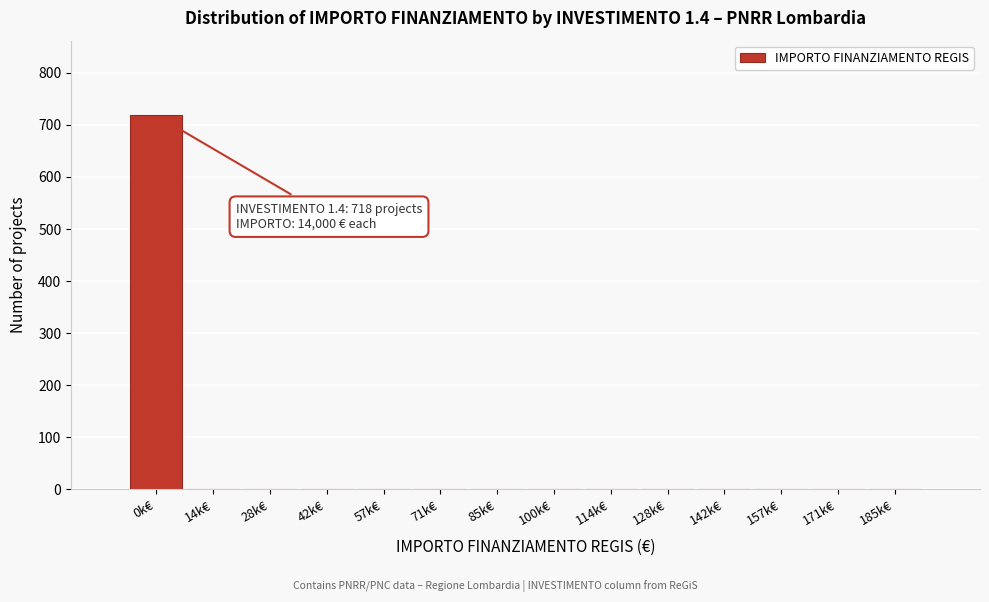

Reading right to left, what are all the values shown in this chart?

185k€=0	171k€=0	157k€=0	142k€=0	128k€=0	114k€=0	100k€=0	85k€=0	71k€=0	57k€=0	42k€=0	28k€=0	14k€=0	0k€=718